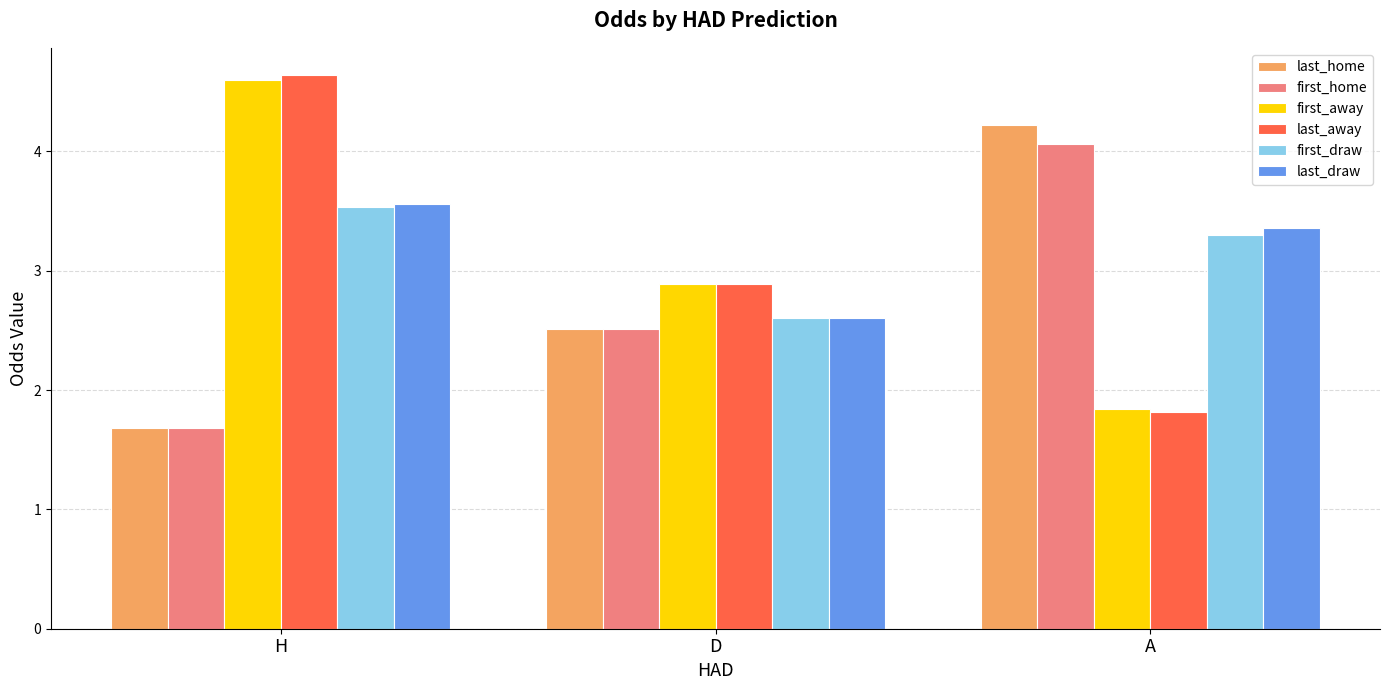

Does the chart contain any negative values?

No